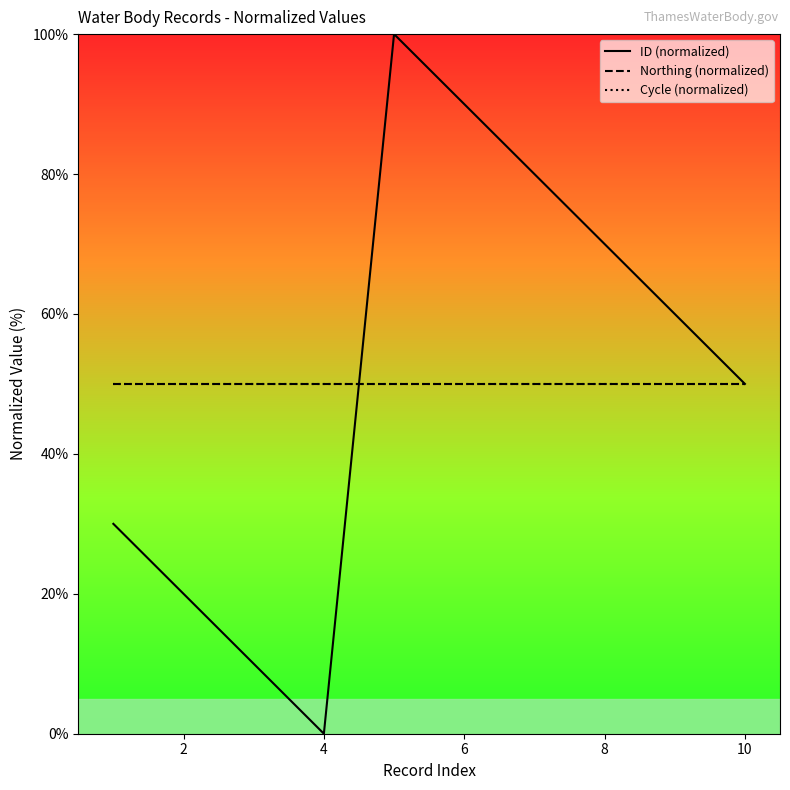

List the series in order of their peak value, highest first.

ID (normalized), Northing (normalized), Cycle (normalized)